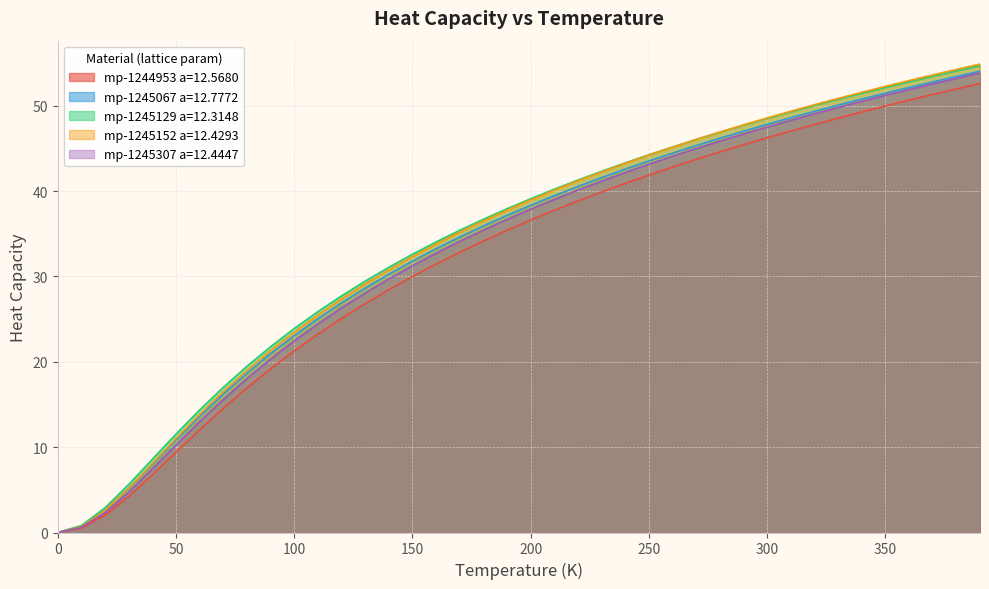

What is the sum of all mp-1245067 a=12.7772 values?

1342.8